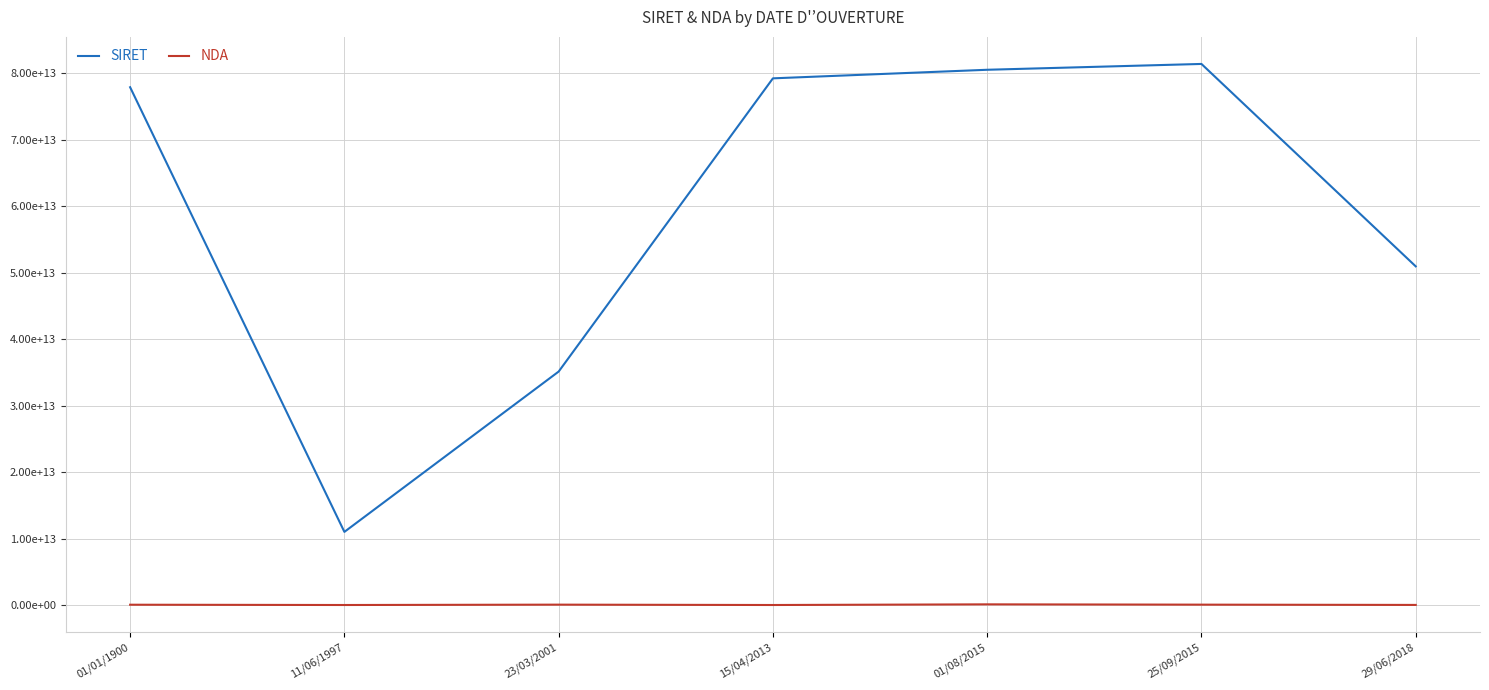

Does the chart have visible grid lines?

Yes